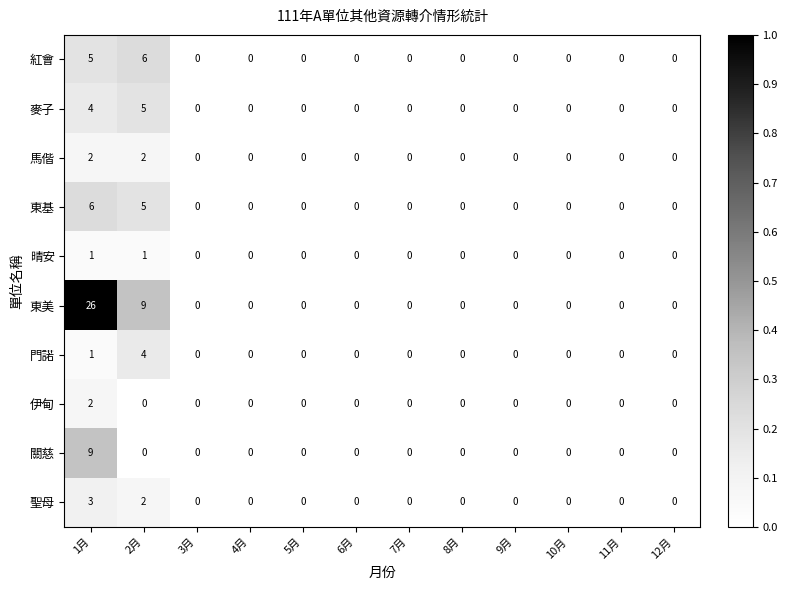

At which category is the sum across all series the highest?

1月